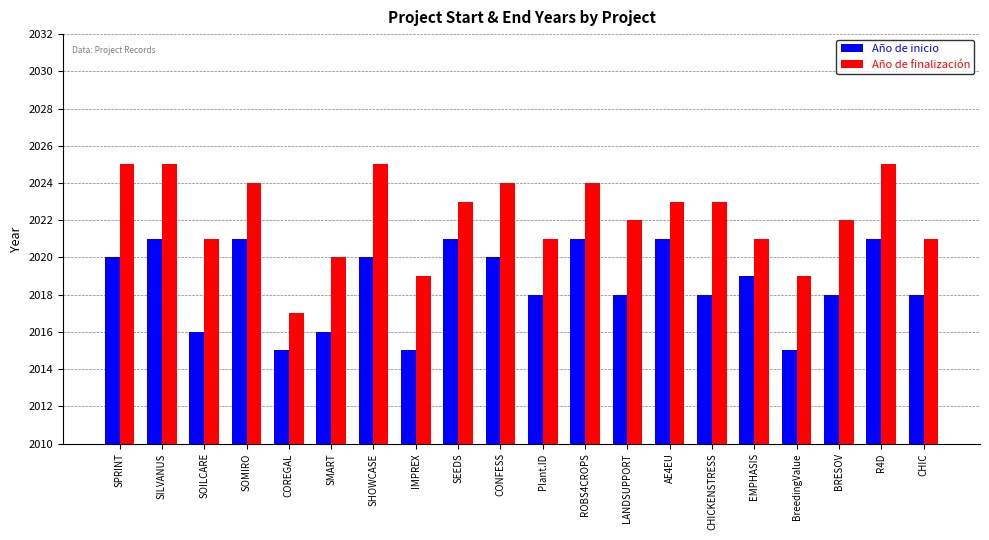

How many series are shown in this chart?

2